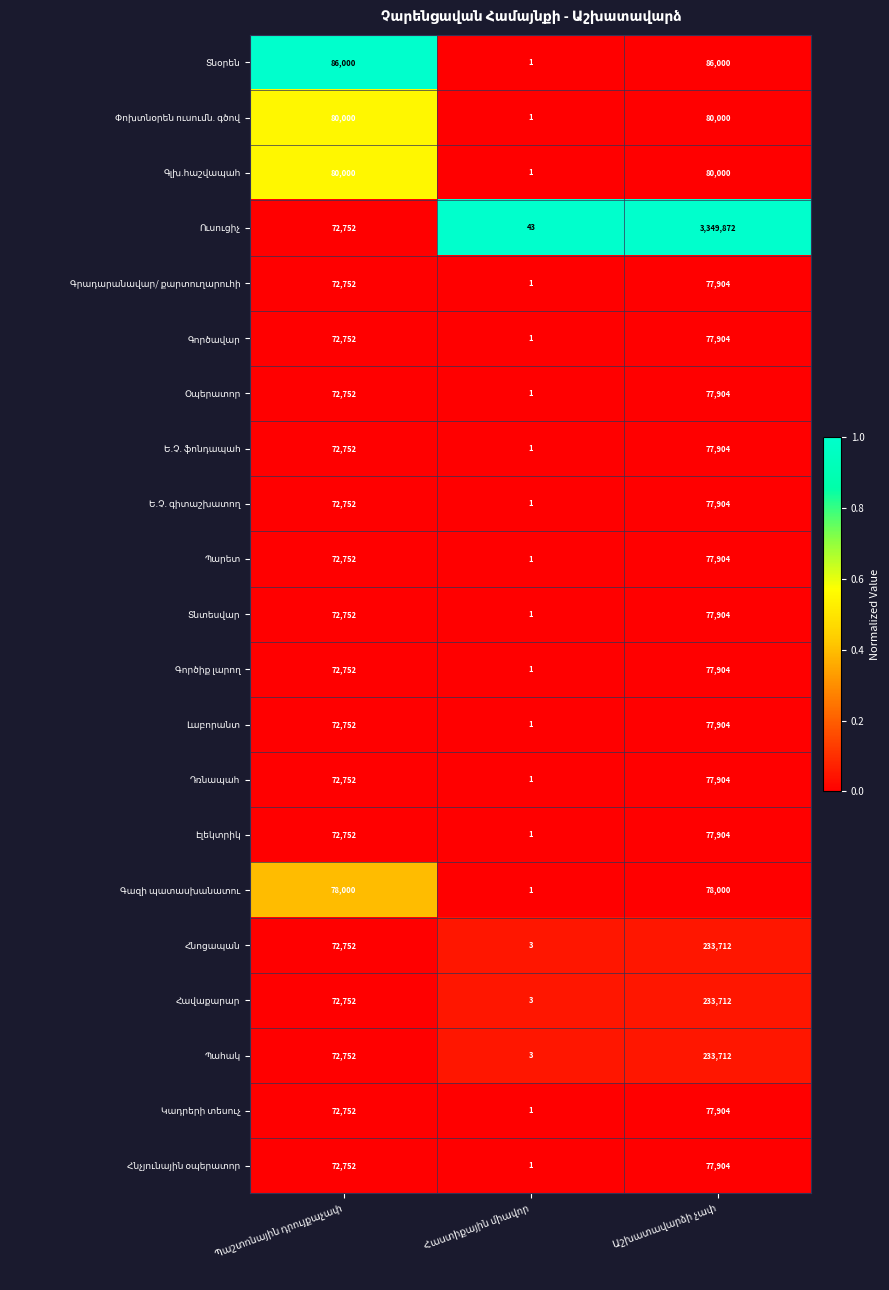

What is the maximum value shown in the chart?

3349872